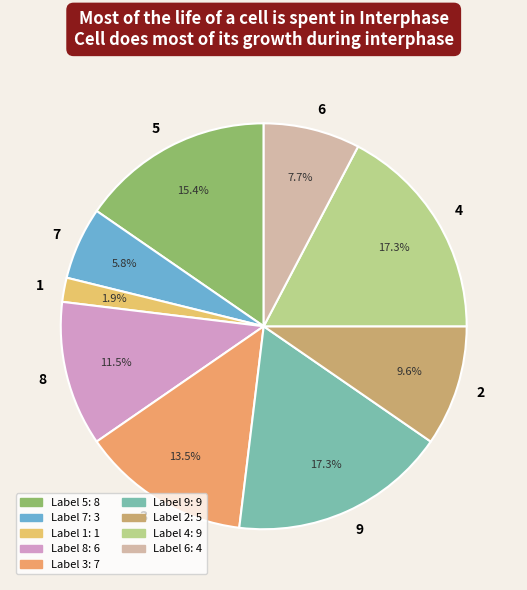

Which has a higher value, 8 or 5?

5